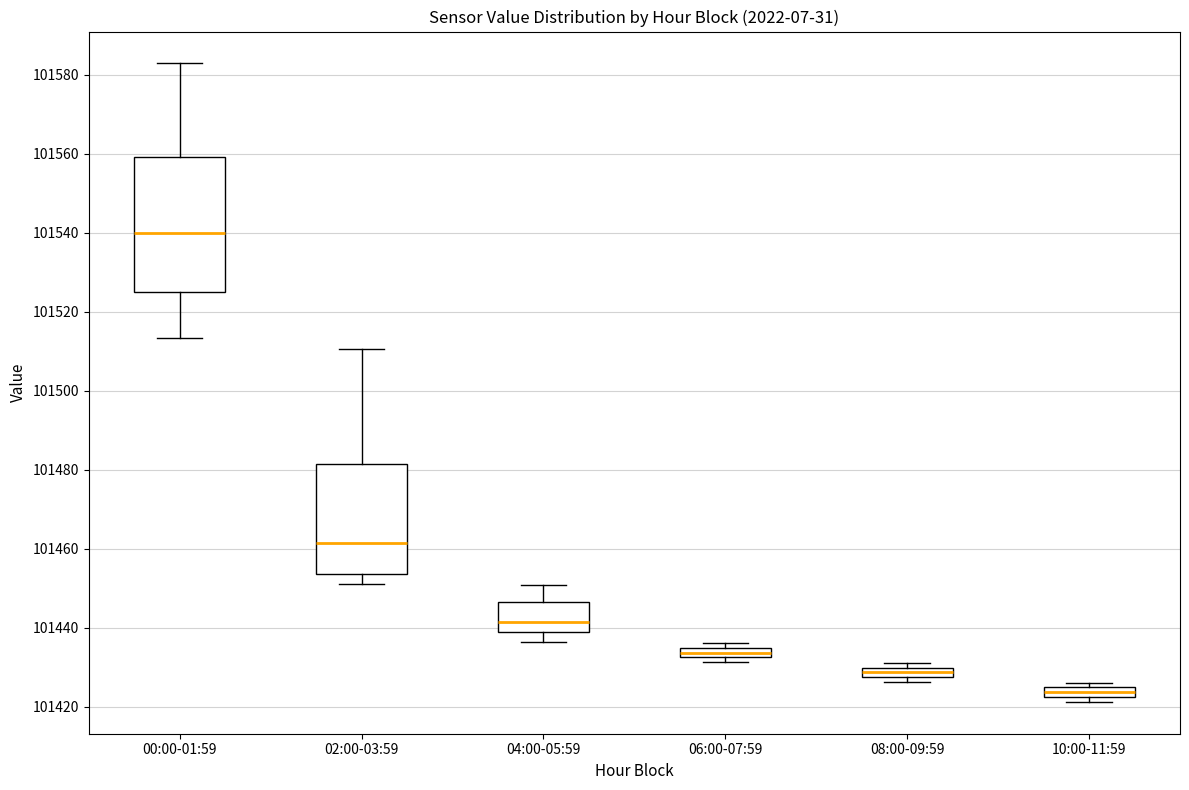

Which box's median line is the lowest?

10:00-11:59